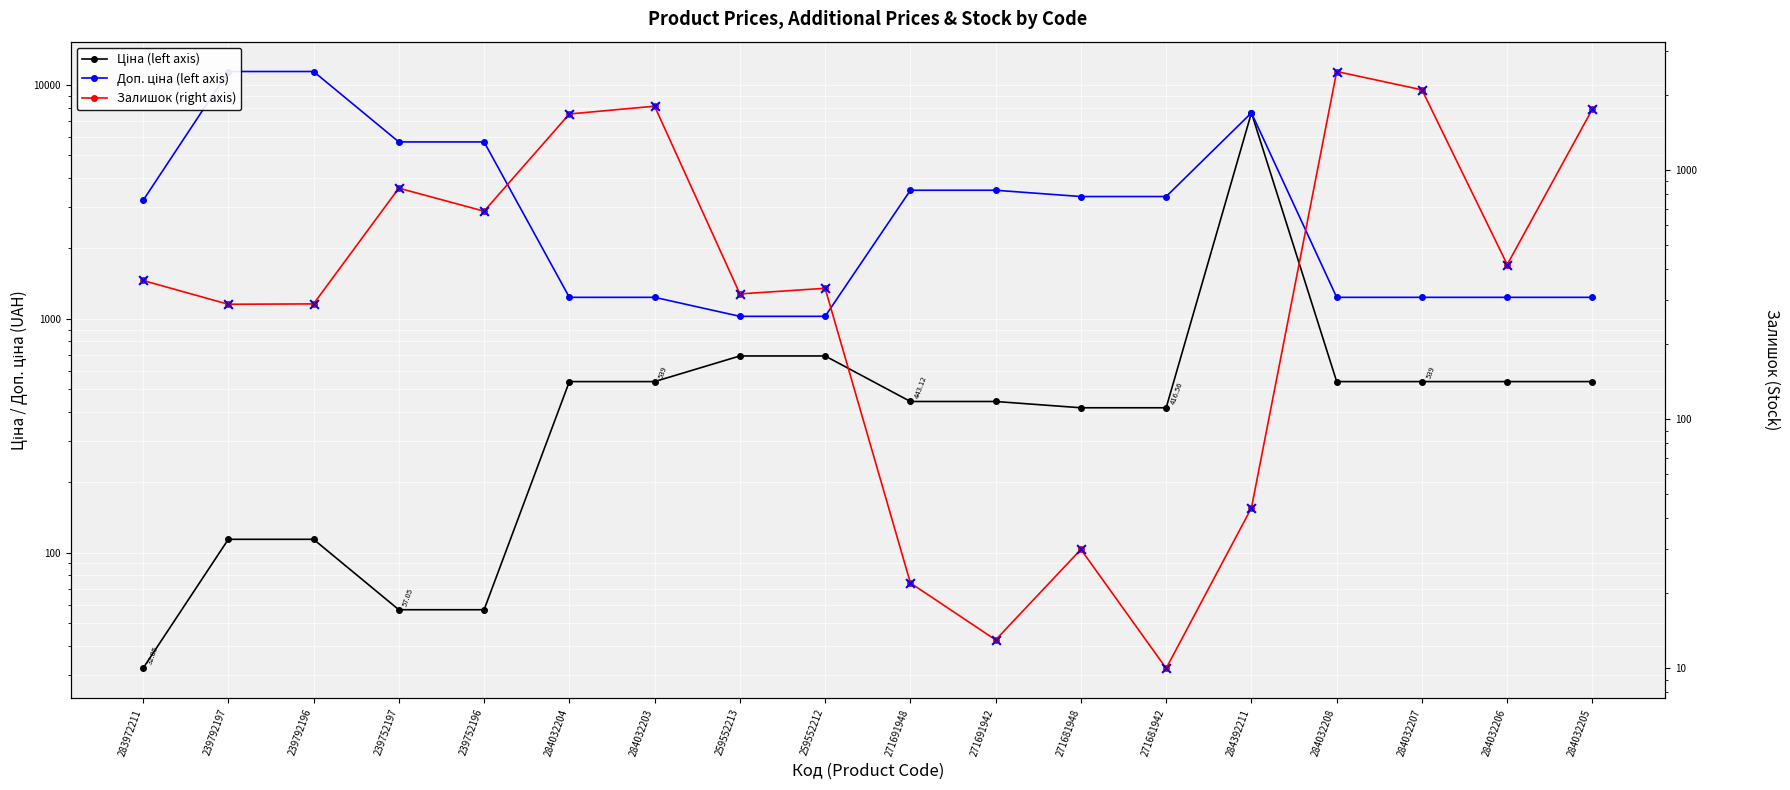

Which series has the largest total across all categories?

Доп. ціна (left axis)